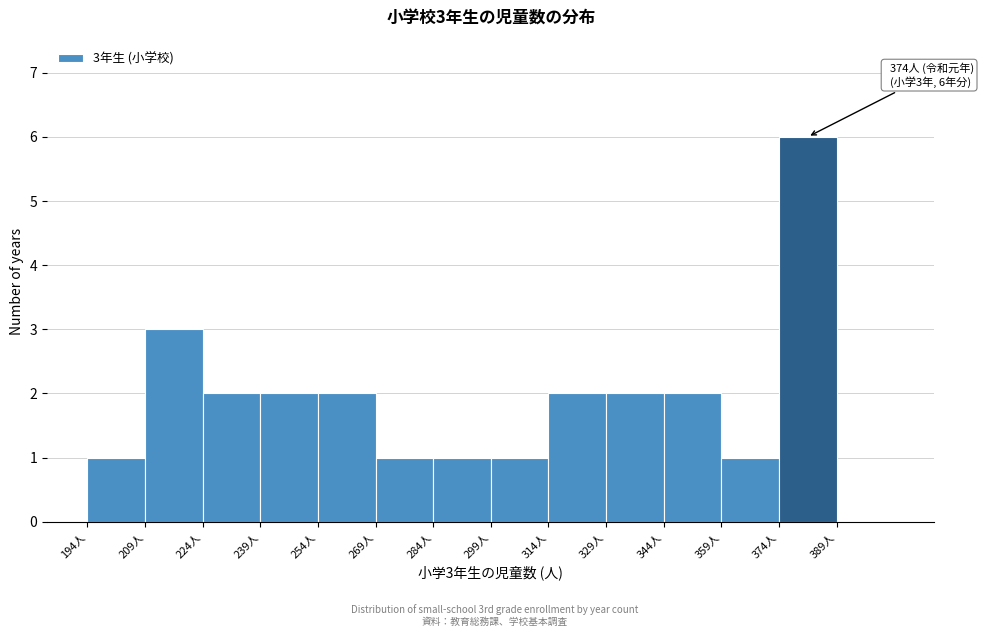

Which range on the x-axis has the tallest bar?

374 to 389